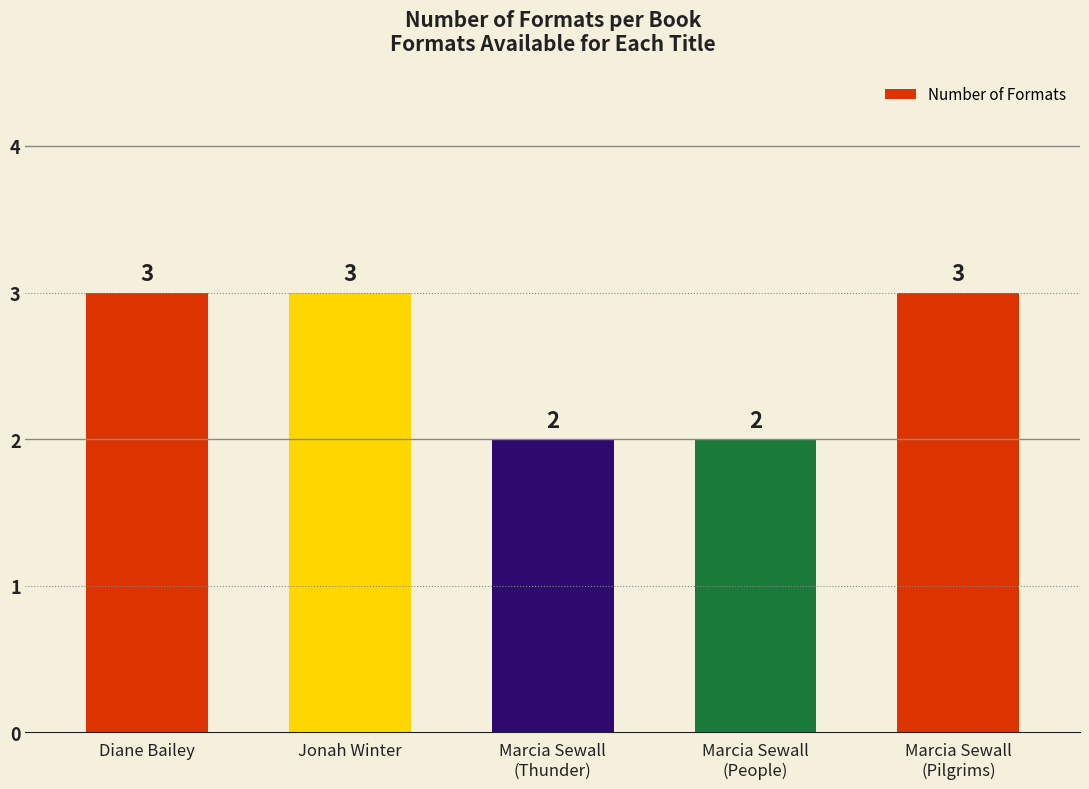

What is the label of the 5th bar from the left?

Marcia Sewall
(Pilgrims)